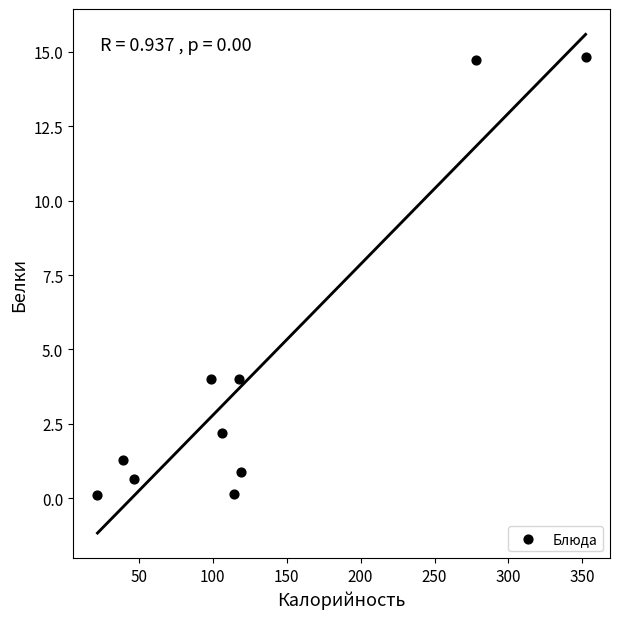

What is the range of X values (max minus min)?

330.2